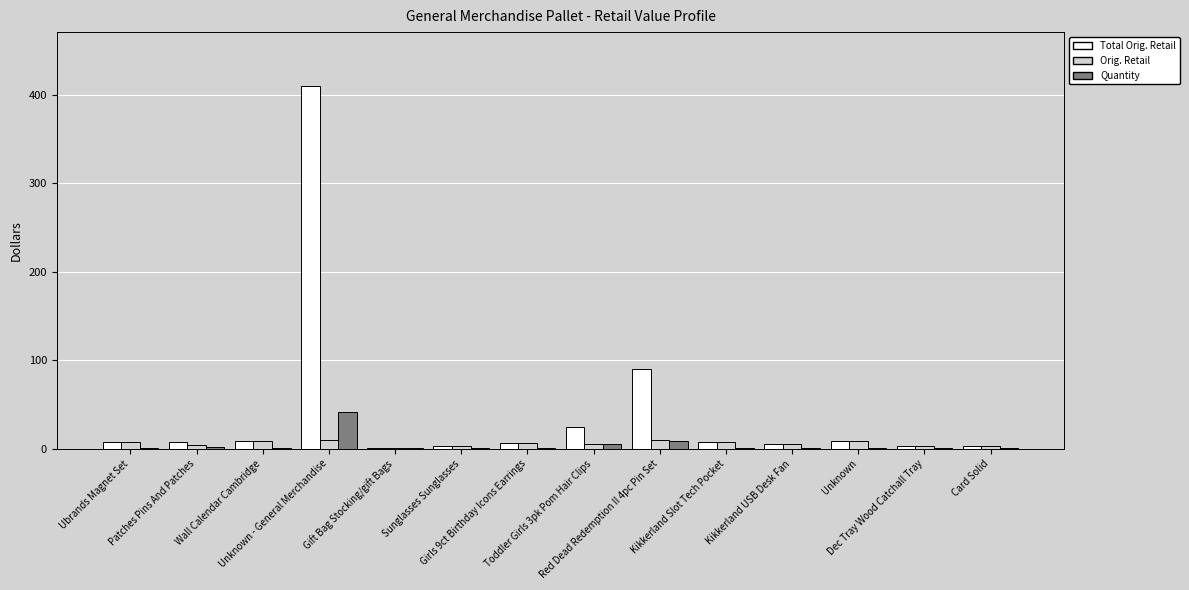

How many groups of bars are there?

14